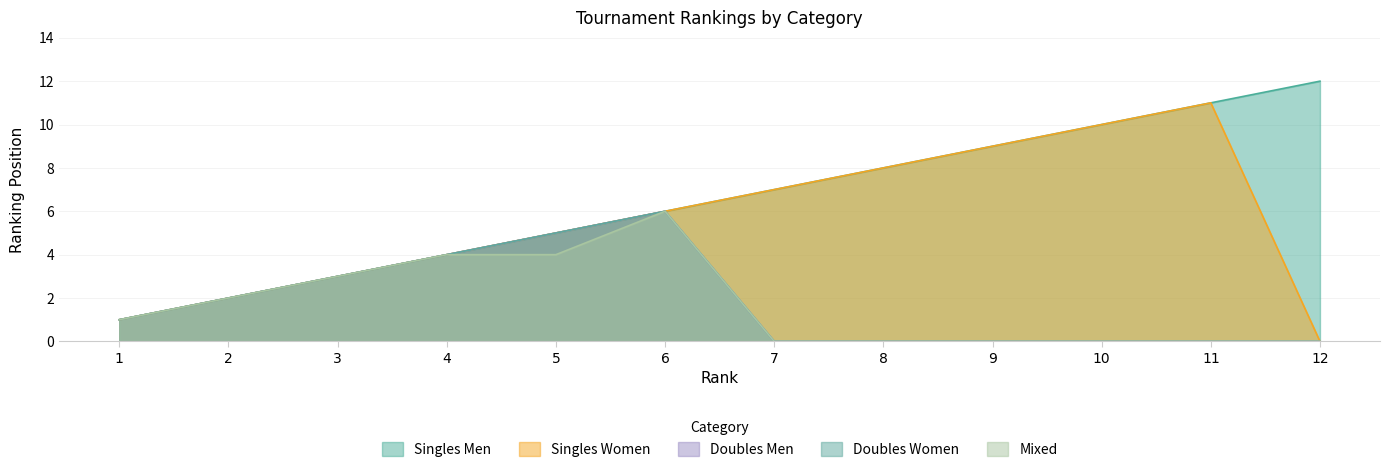

At which category does Doubles Women reach its first local peak?

6